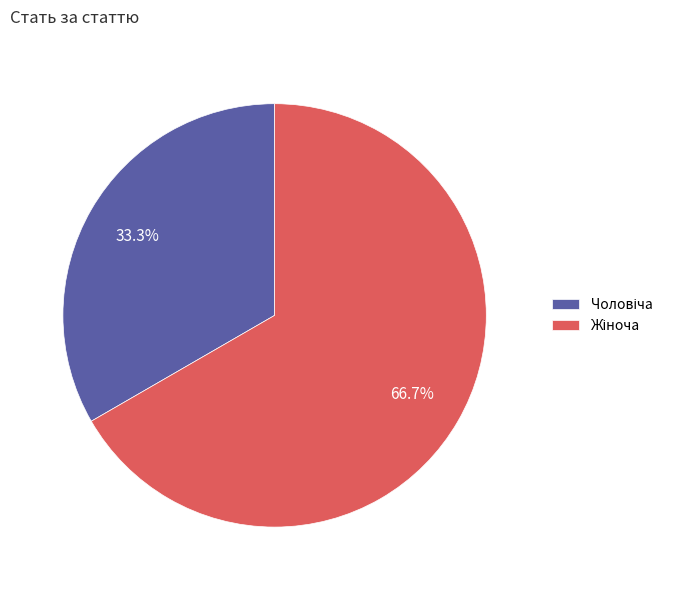

Is it true that Чоловіча is 19% of the pie?

False